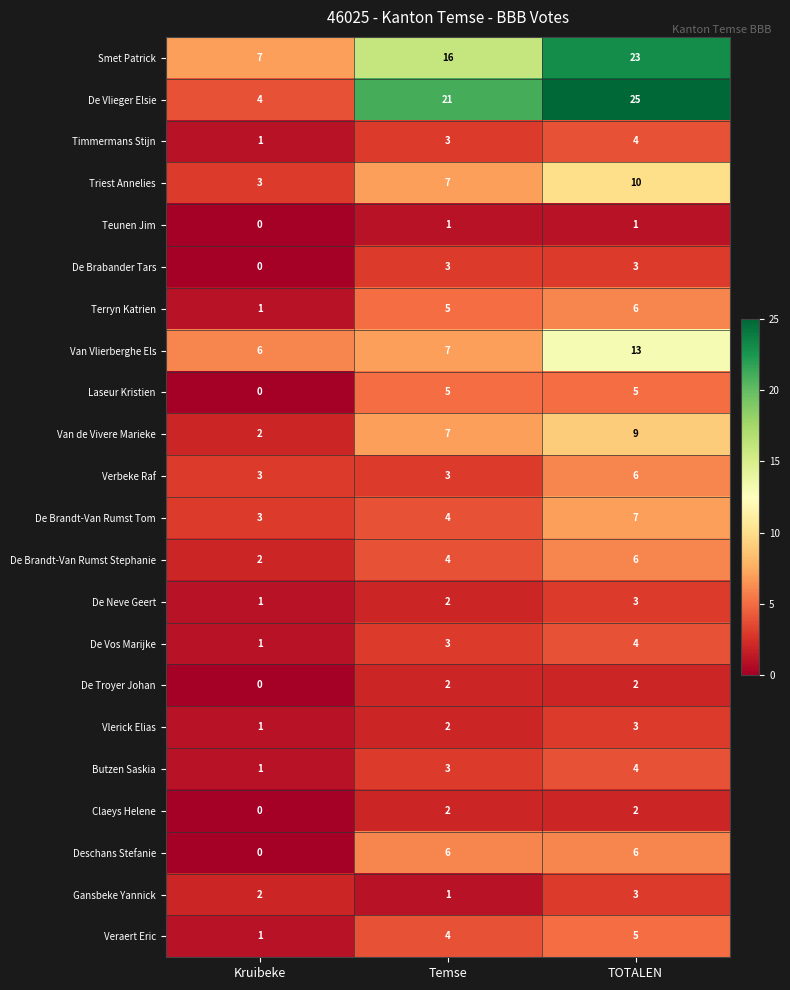

Which category has the highest value across all series?

TOTALEN